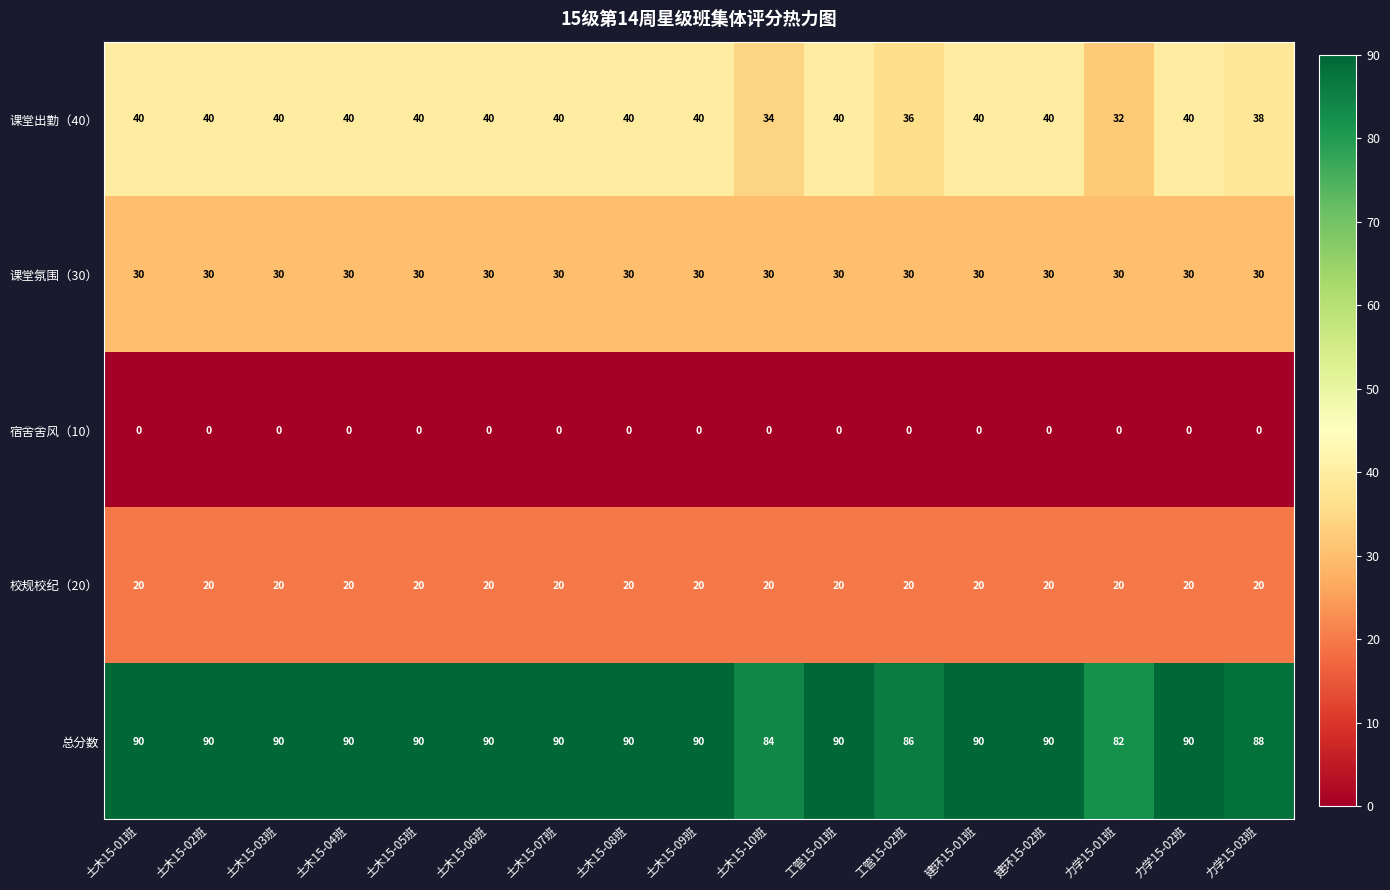

The 宿舍舍风（10） series shows 0 at 建环15-01班. True or false?

True